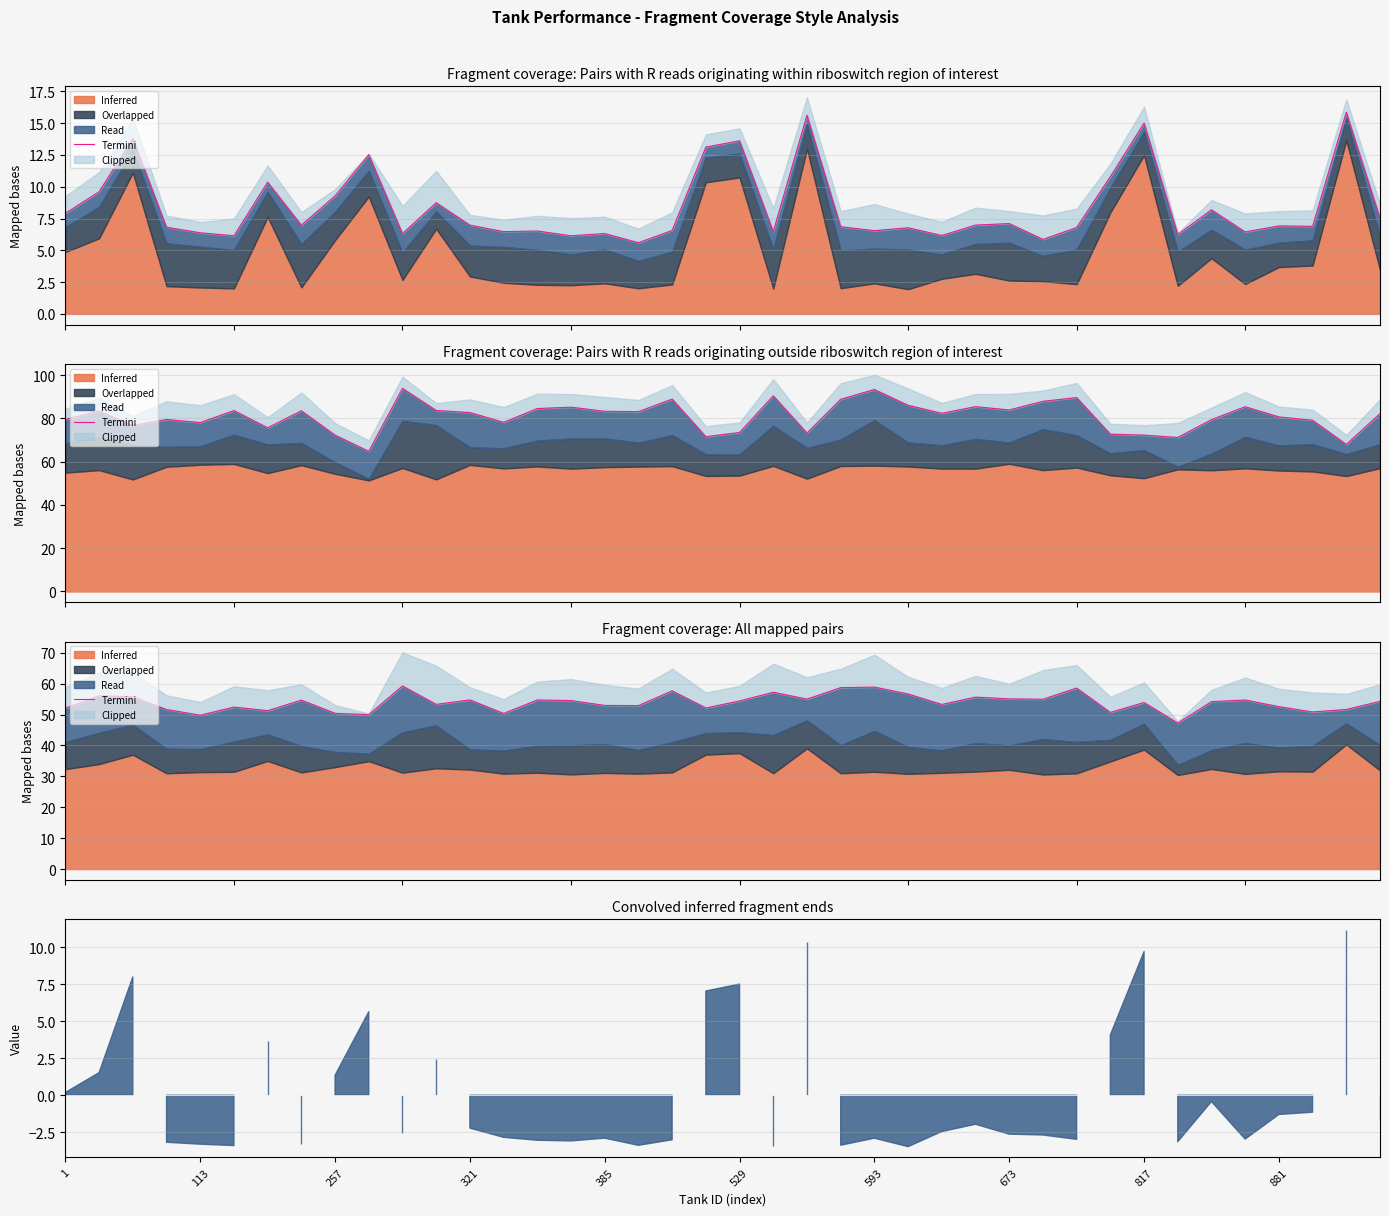

Is it true that the value at 673 is 18.2?

False